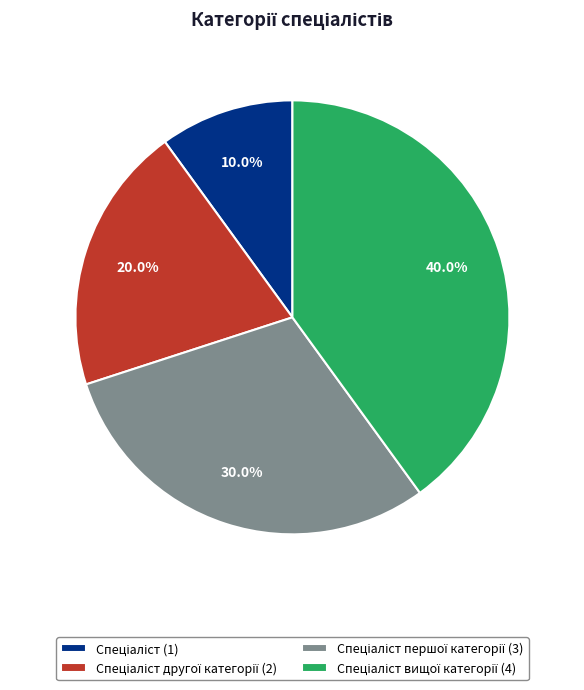

Does any single category account for the majority?

No